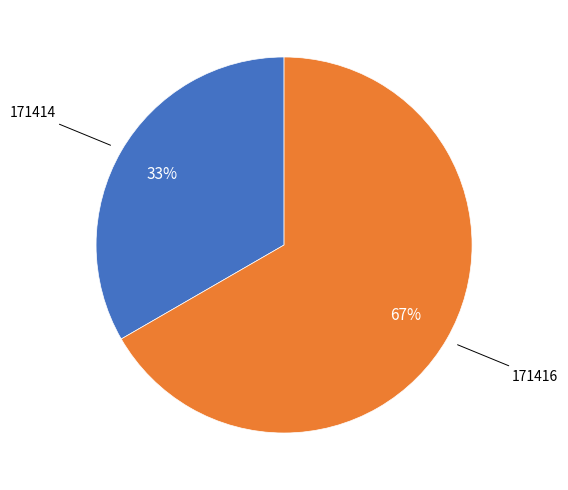

Is there any slice that represents more than half of the pie?

Yes